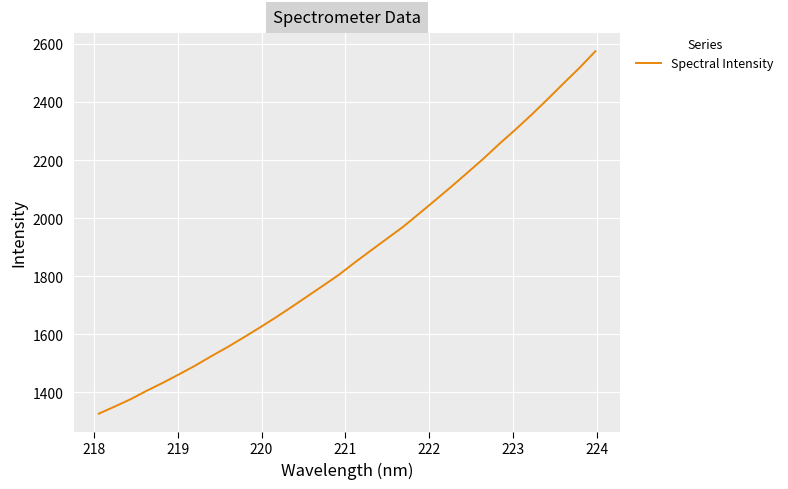

True or false: there are more than 1 points higher than both neighbors.

False